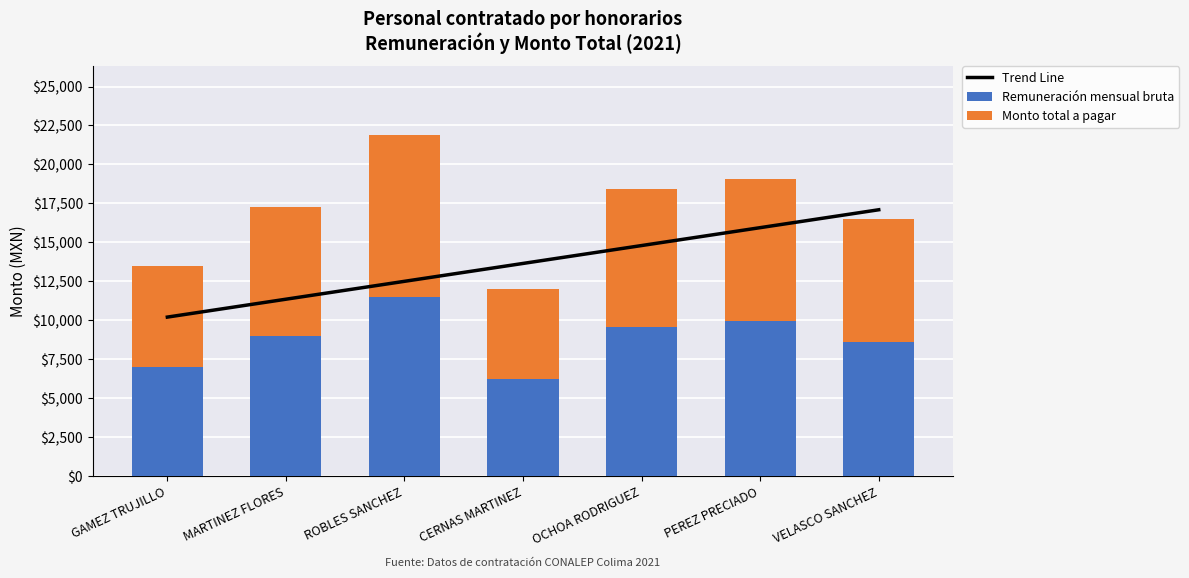

What position from the right is GAMEZ TRUJILLO?

7